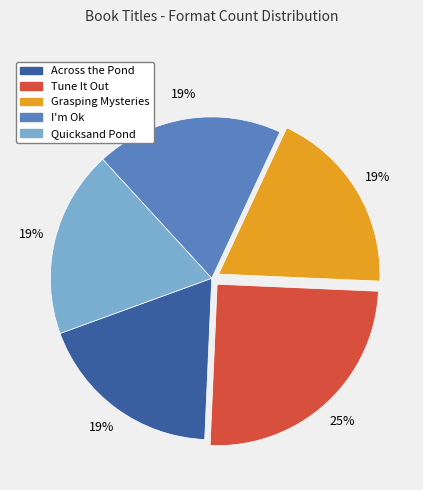

To the nearest percent, what portion does Grasping Mysteries represent?

19%